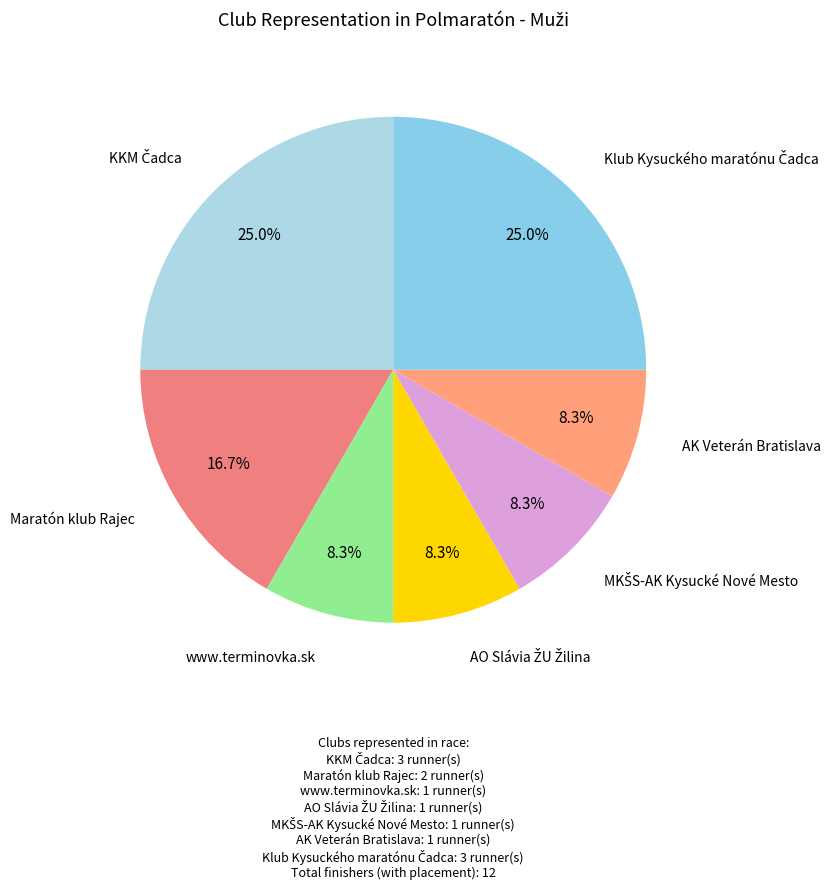

Rank the categories by value from lowest to highest.

www.terminovka.sk, AO Slávia ŽU Žilina, MKŠS-AK Kysucké Nové Mesto, AK Veterán Bratislava, Maratón klub Rajec, KKM Čadca, Klub Kysuckého maratónu Čadca